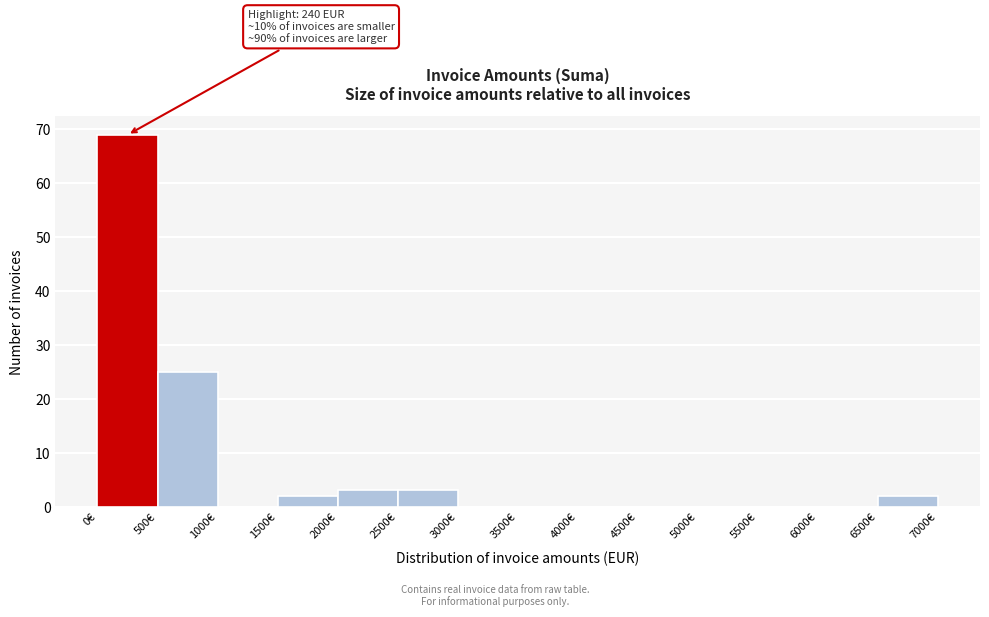

Over which range of the x-axis is the bar tallest?

0 to 500